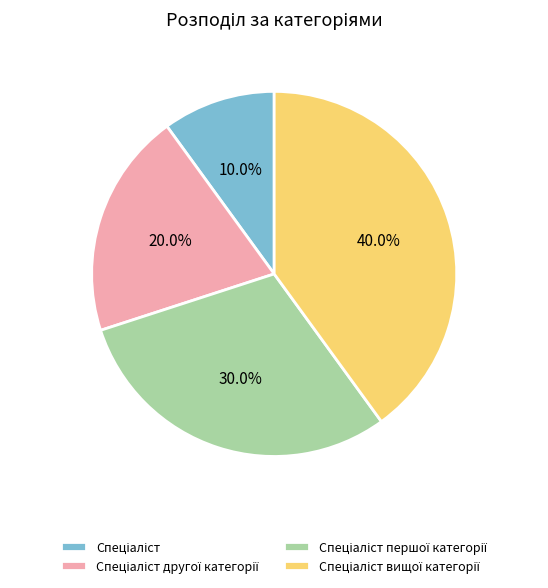

Does any single category account for the majority?

No